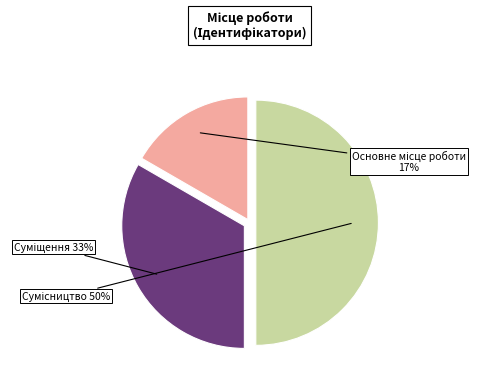

How many slices are in this pie chart?

3